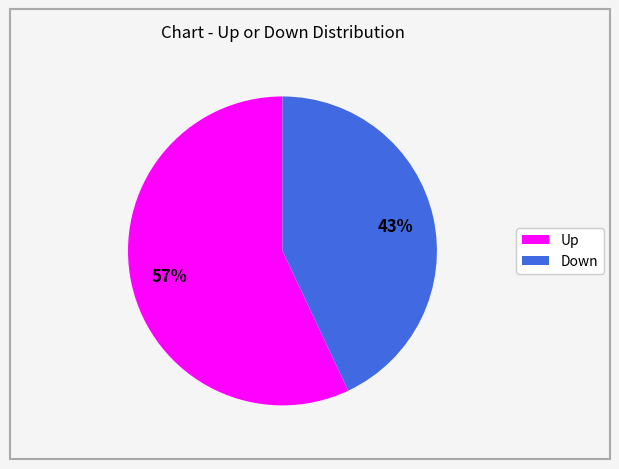

Count the number of slices in the pie.

2